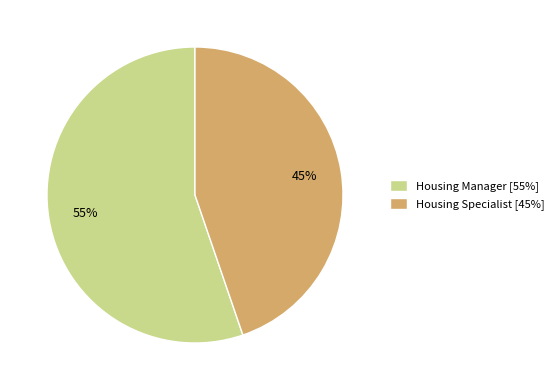

Approximately how many times larger is the value at Housing Manager compared to Housing Specialist?

1.2